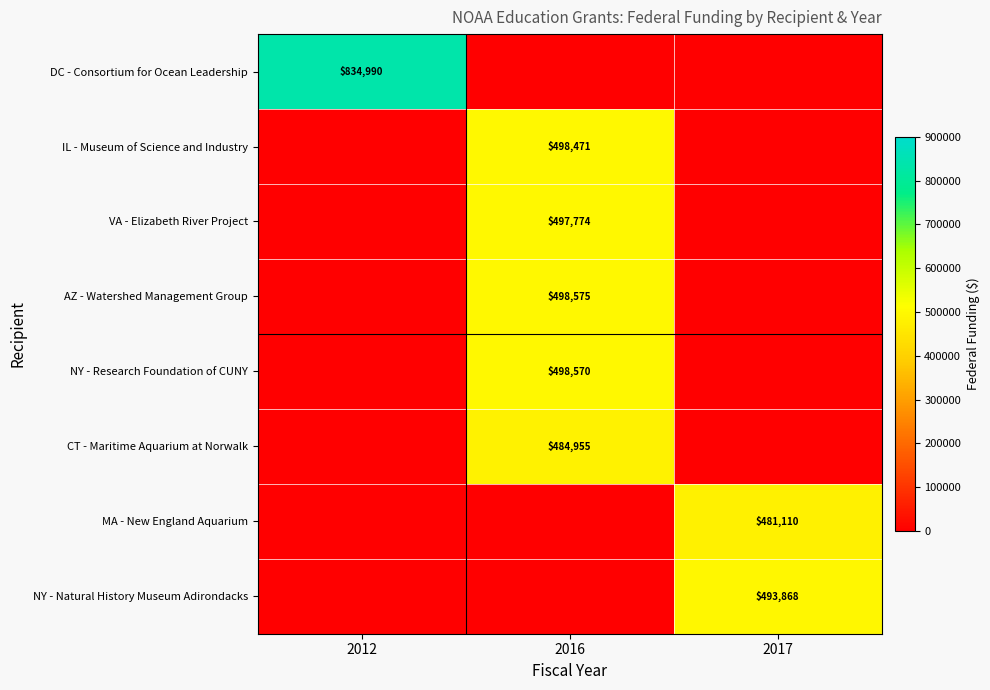

List the labels in order of DC - Consortium for Ocean Leadership value, largest first.

2012, 2016, 2017